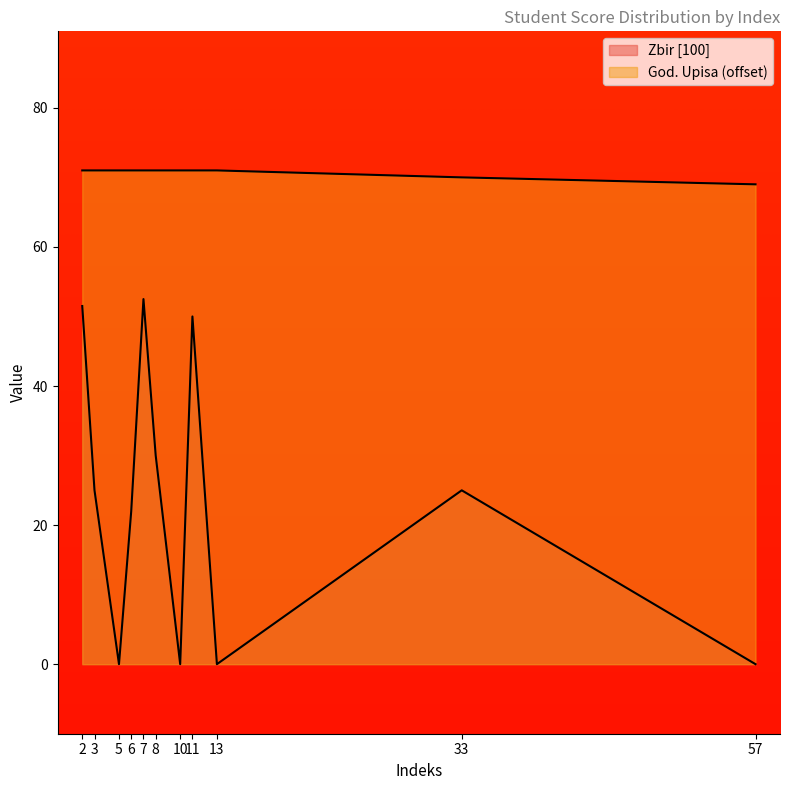

Where is Zbir [100] nearest to the value 26?

3